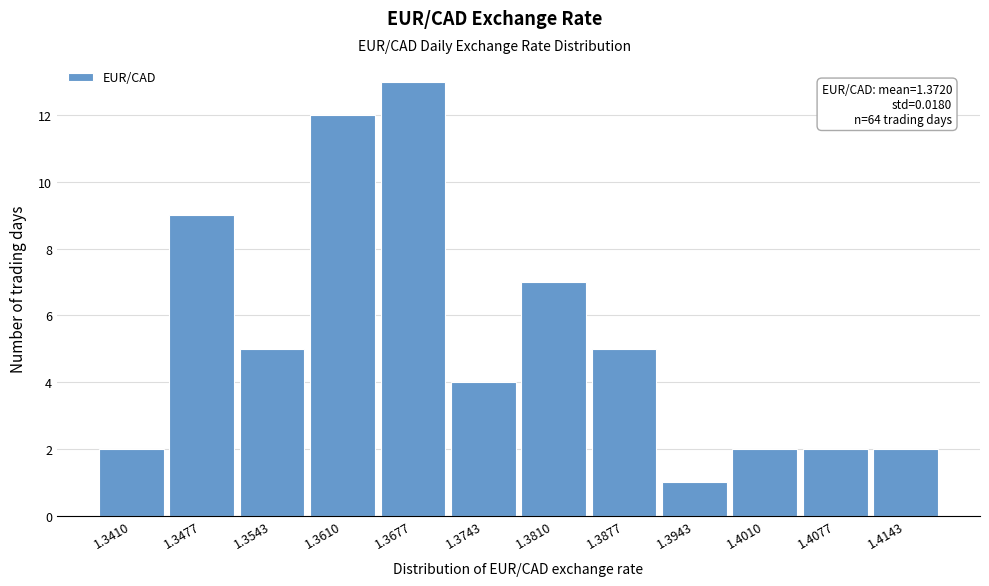

Reading right to left, extract all data points from this chart.

2	2	2	1	5	7	4	13	12	5	9	2